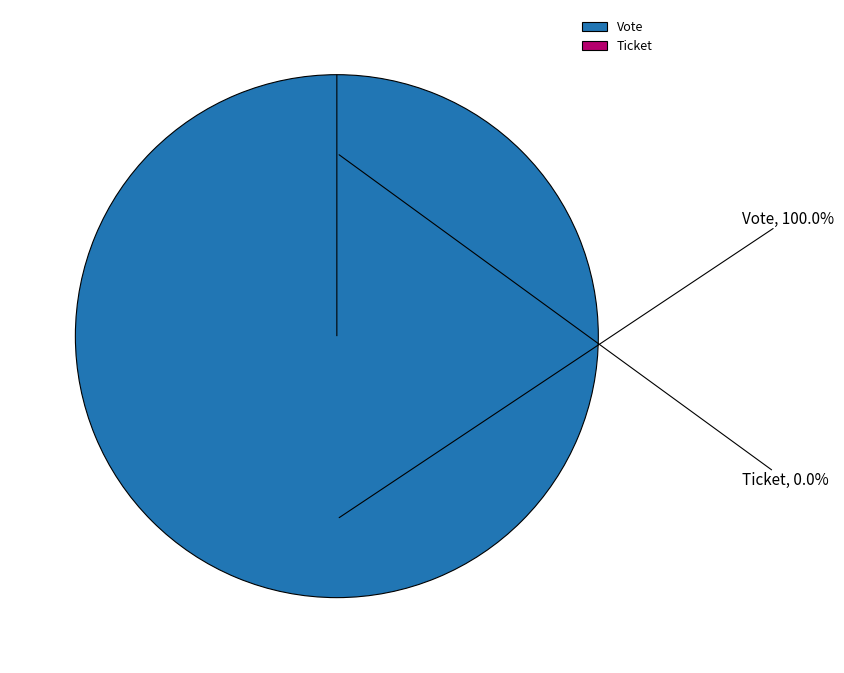

To the nearest percent, what is the difference between the Vote and Ticket slice percentages?

100%